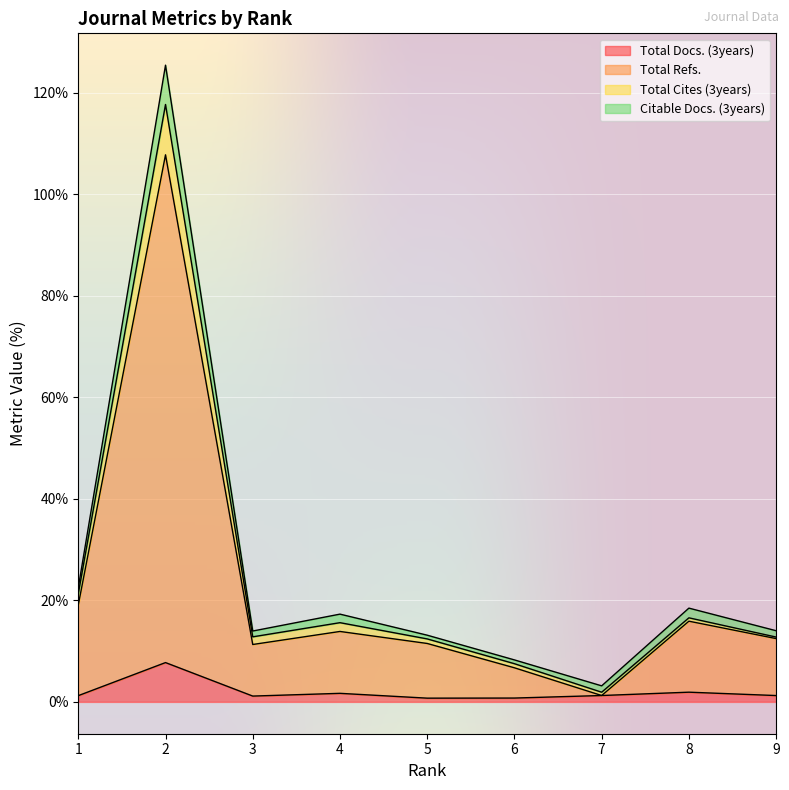

What is the value of the Total Refs. point at the 2nd from the left?

107.7